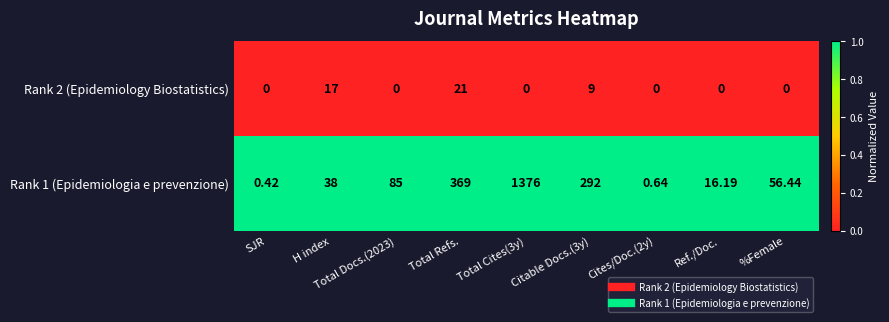

Is the value of Rank 2 (Epidemiology Biostatistics) at Total Docs.(2023) greater than the value of Rank 1 (Epidemiologia e prevenzione) at %Female?

No